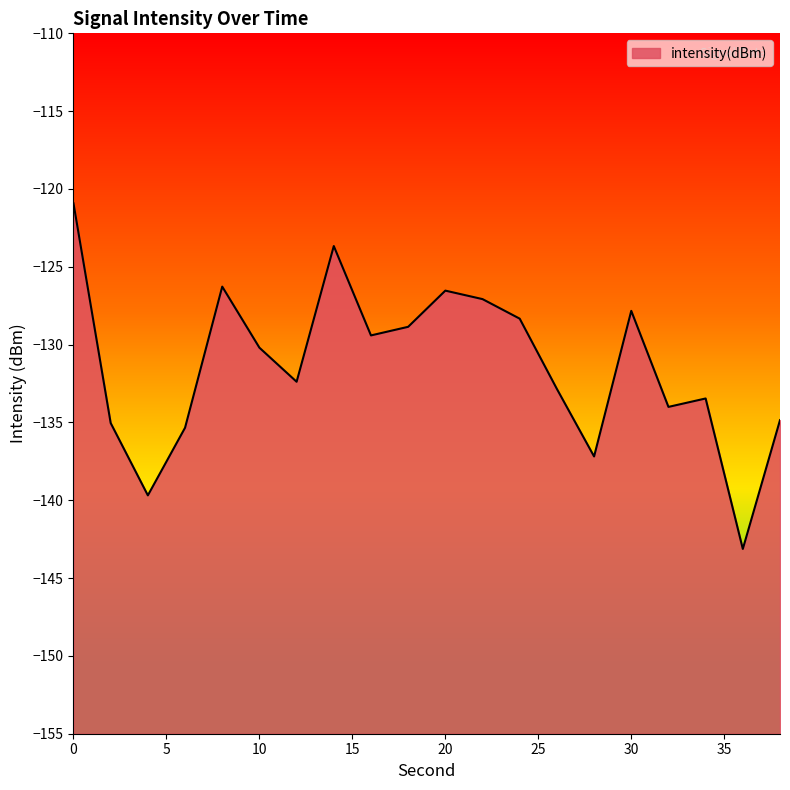

Reading left to right, extract all data points from this chart.

-120.9	-135.0	-139.7	-135.3	-126.3	-130.2	-132.4	-123.7	-129.4	-128.9	-126.5	-127.1	-128.3	-132.8	-137.2	-127.8	-134.0	-133.5	-143.1	-134.9